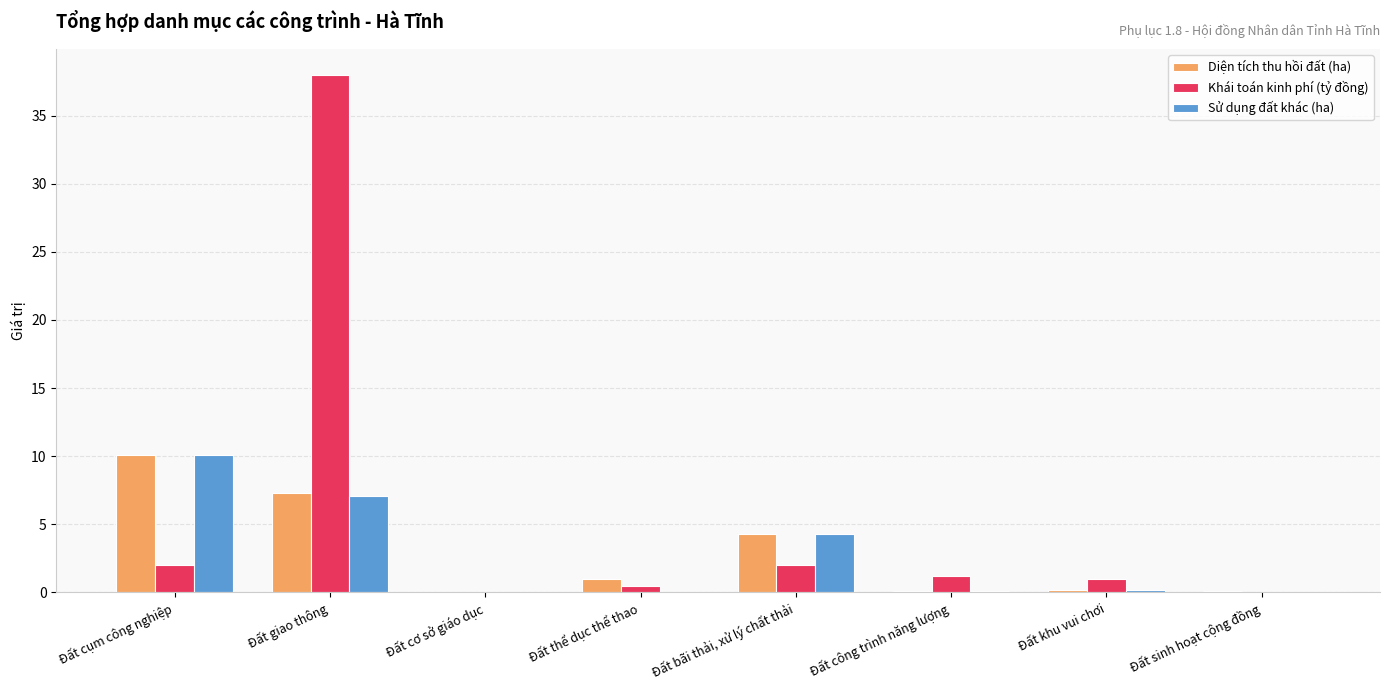

At which category is the sum across all series the highest?

Đất giao thông